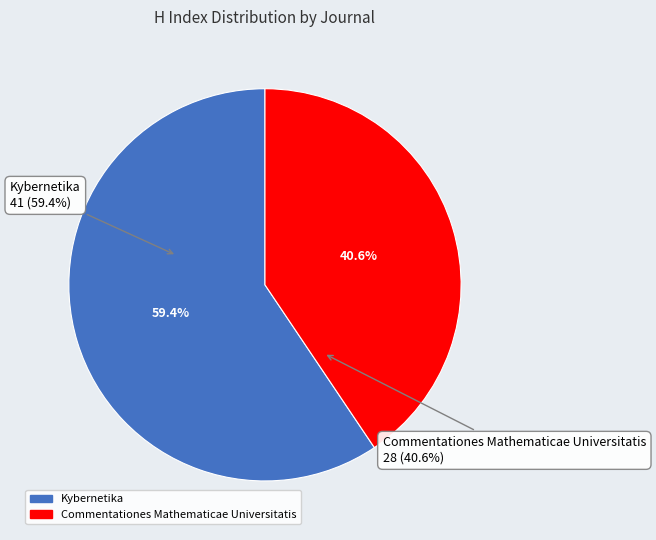

What is the smallest slice in the pie chart?

Commentationes Mathematicae Universitatis